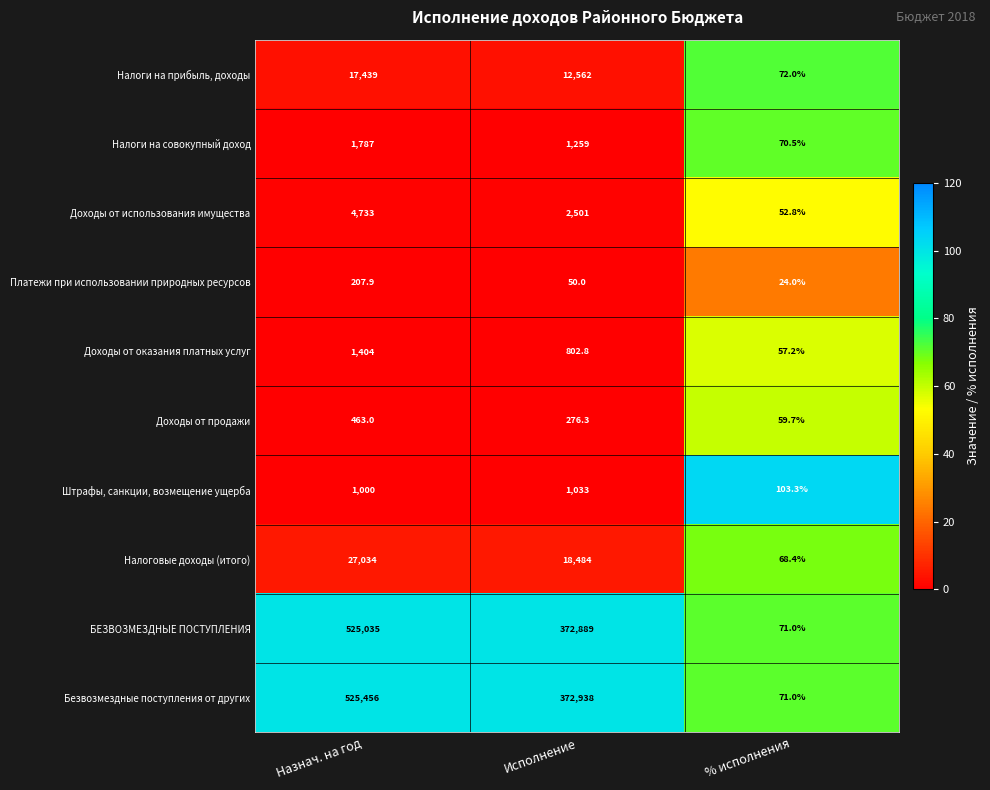

Which series has the largest total across all categories?

Безвозмездные поступления от других